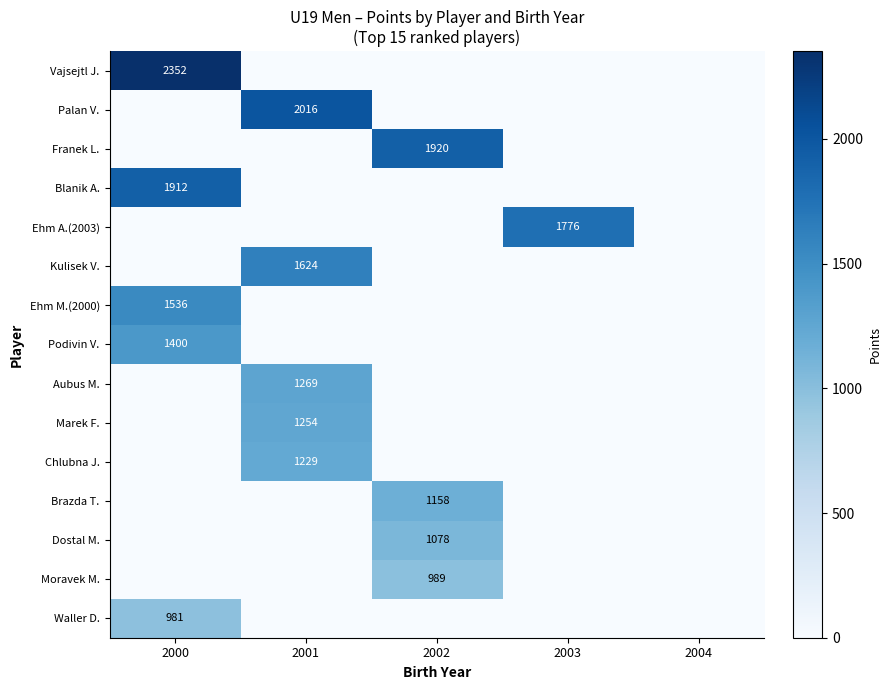

Is it true that Podivin V. equals 1400 at 2000?

True